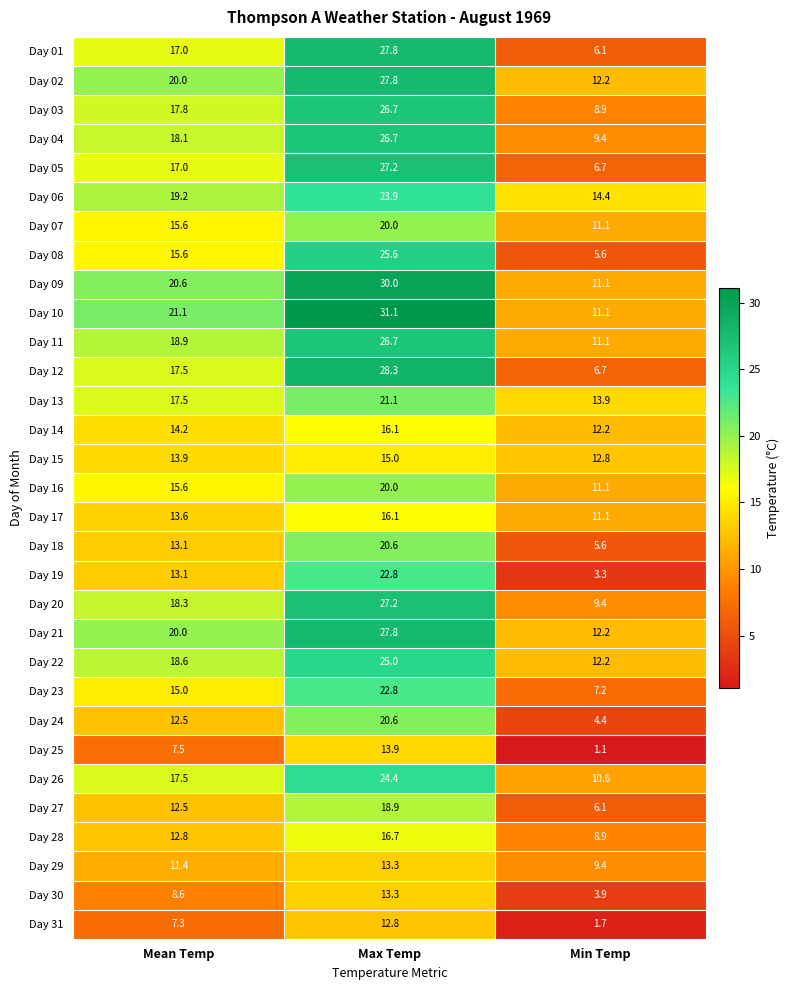

Which series changed the most between Mean Temp and Min Temp?

Day 01